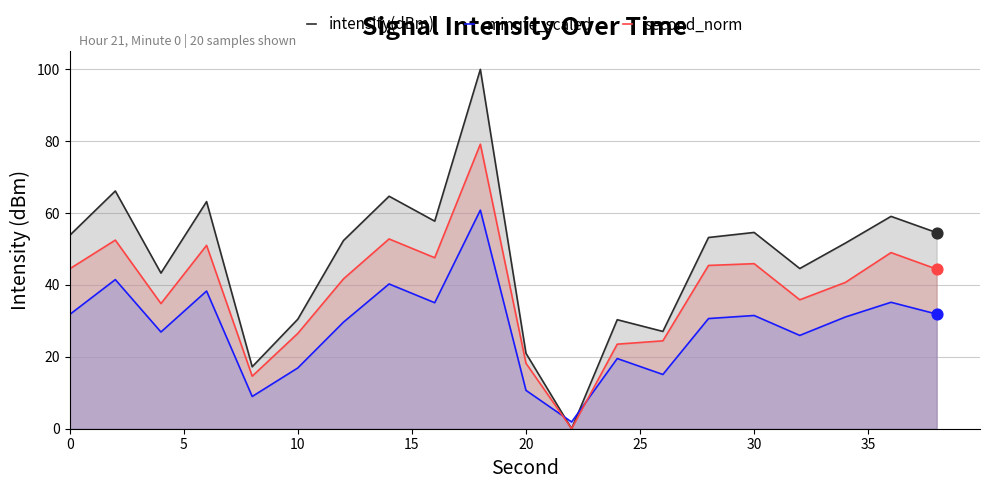

At how many categories does at least one series exceed 68?

1